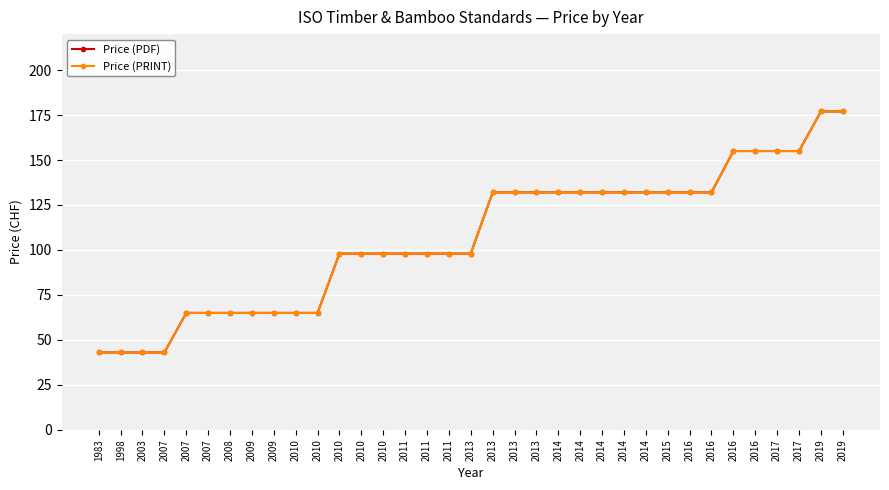

List the series in order of their peak value, lowest first.

Price (PDF), Price (PRINT)